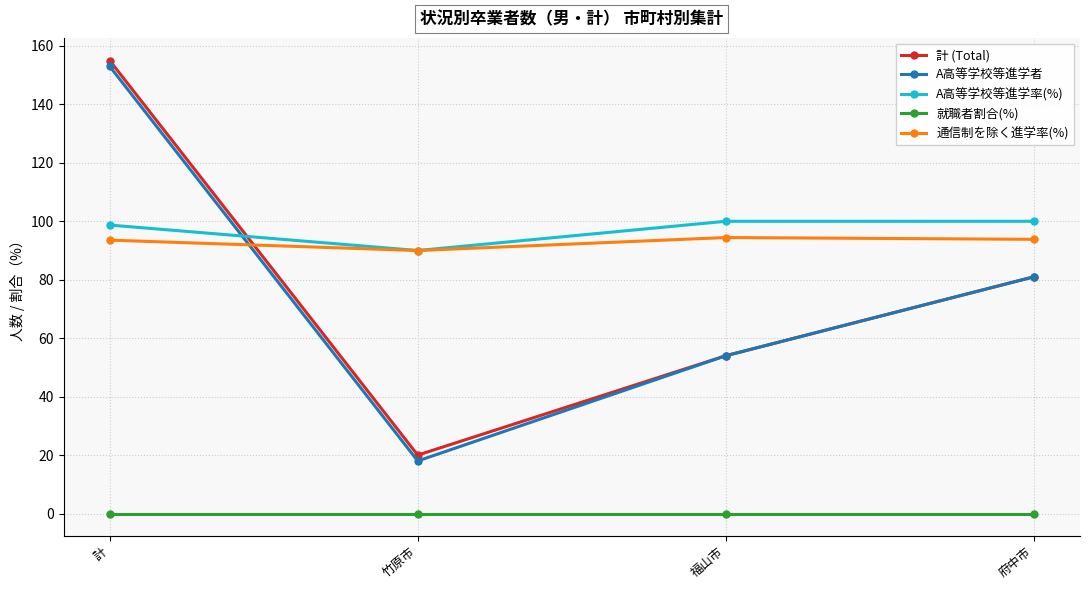

Between 計 and 府中市, which series saw the biggest shift?

計 (Total)